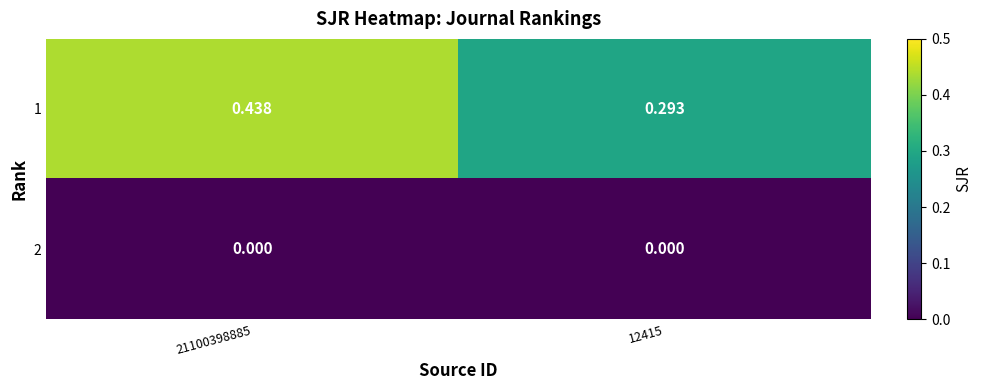

Which series has the largest total across all categories?

1